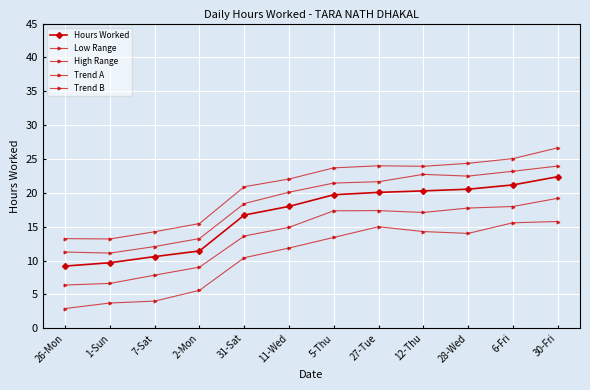

How many lines are shown in the chart?

5